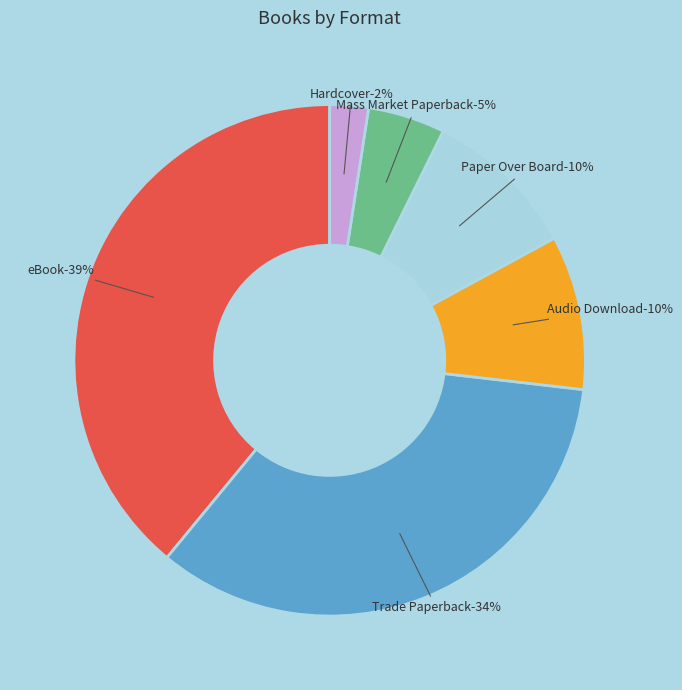

True or false: Hardcover accounts for 1% of the total.

False